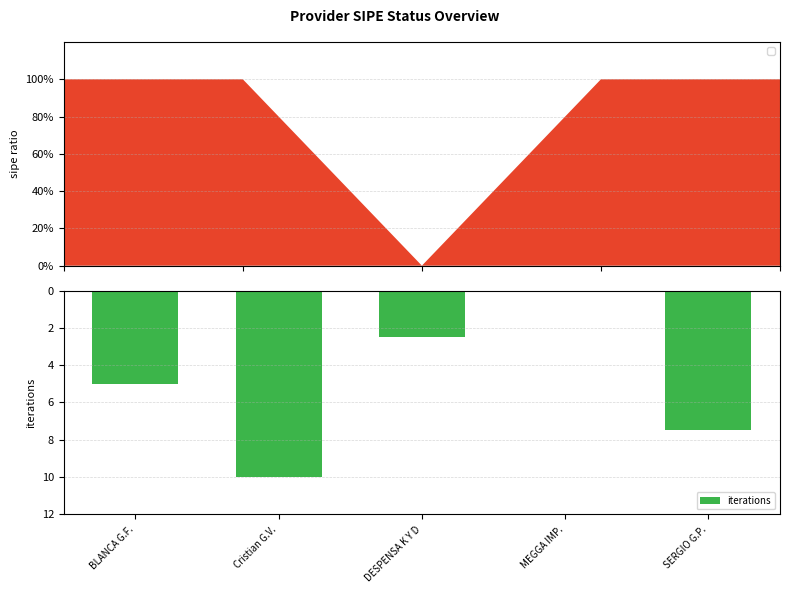

Rank the categories by value from highest to lowest.

Cristian G.V., SERGIO G.P., BLANCA G.F., DESPENSA K Y D, MEGGA IMP.